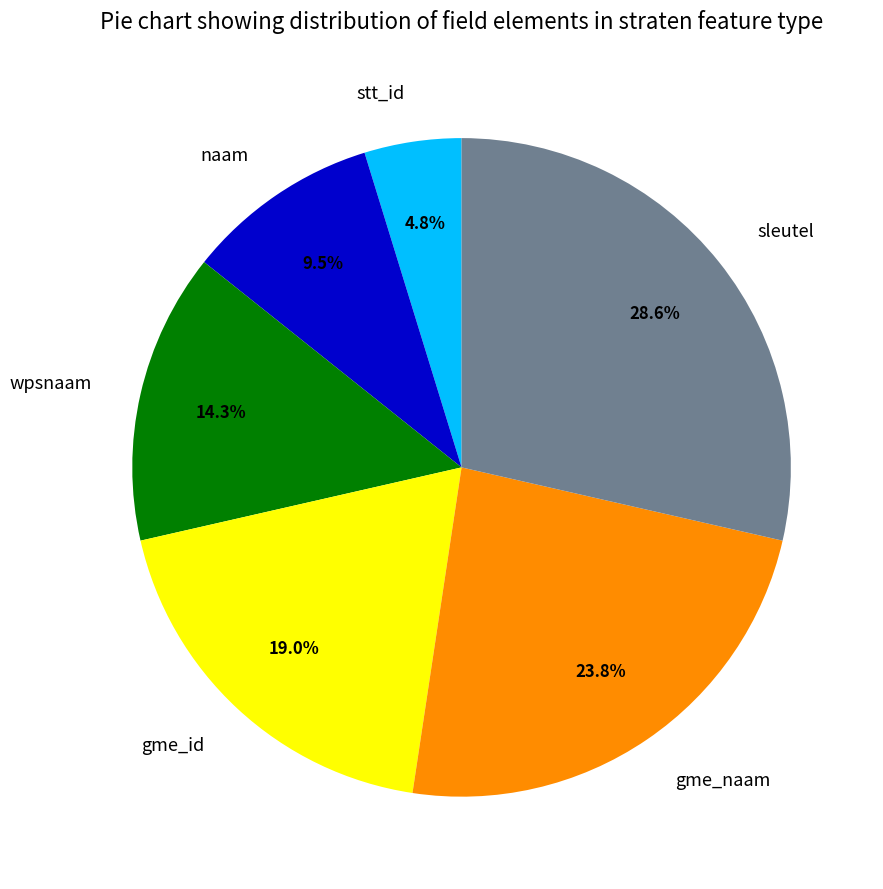

Count the number of slices in the pie.

6